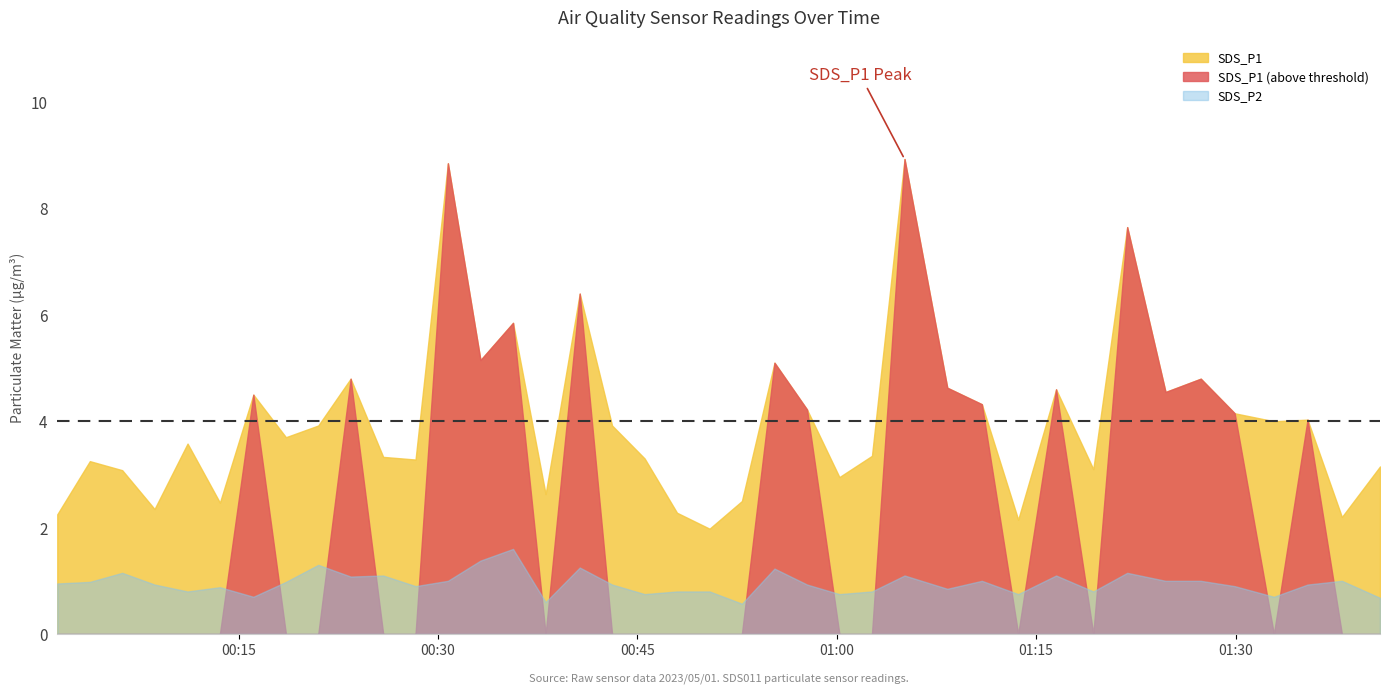

At which category does the chart reach its minimum across all series?

2023/05/01 00:52:52